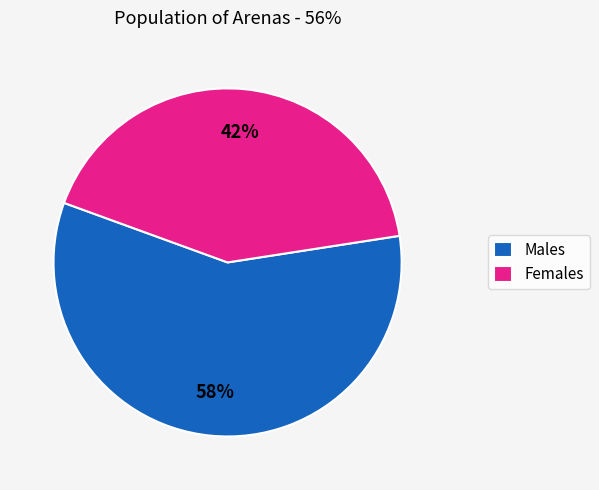

Does Females account for over 50% of the chart?

No